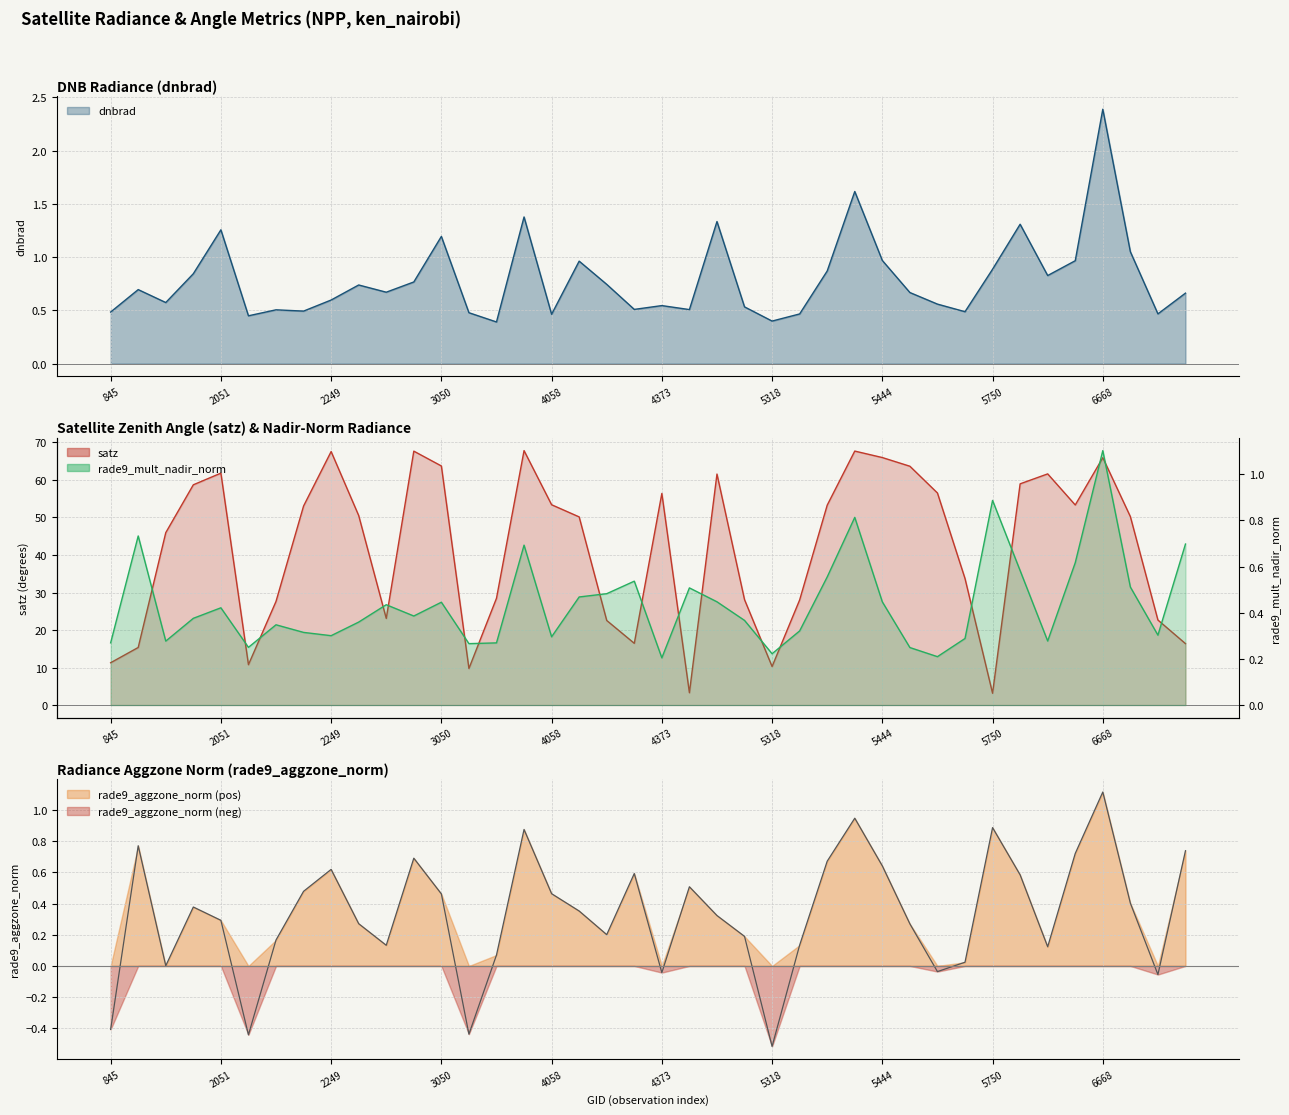

At how many categories does at least one series exceed 20?

31